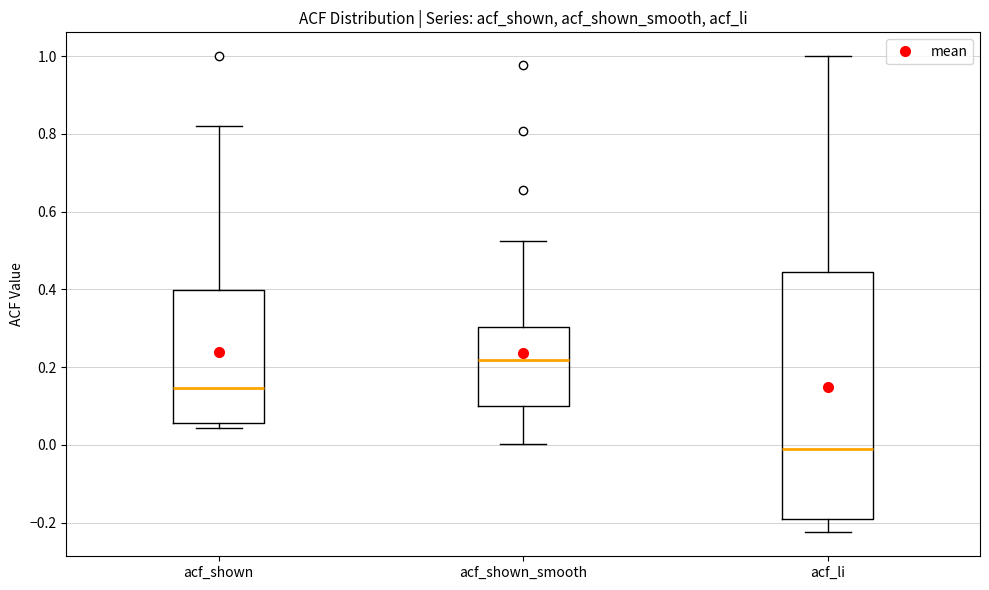

Reading left to right, read every box against the y-axis: the position of its median line, the range the box covers, and the ends of its whiskers. The values are not printed on the chart, so give them approximately, as read against the axis.

acf_shown: median 0.14, box 0.06 to 0.40, whiskers 0.04 to 0.82
acf_shown_smooth: median 0.22, box 0.10 to 0.30, whiskers 0.00 to 0.52
acf_li: median -0.02, box -0.20 to 0.44, whiskers -0.22 to 1.00